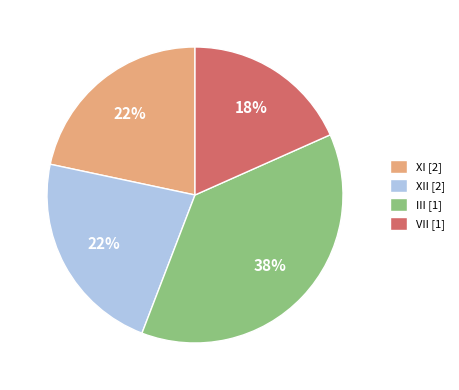

Which has a higher value, VII [1] or XI [2]?

XI [2]